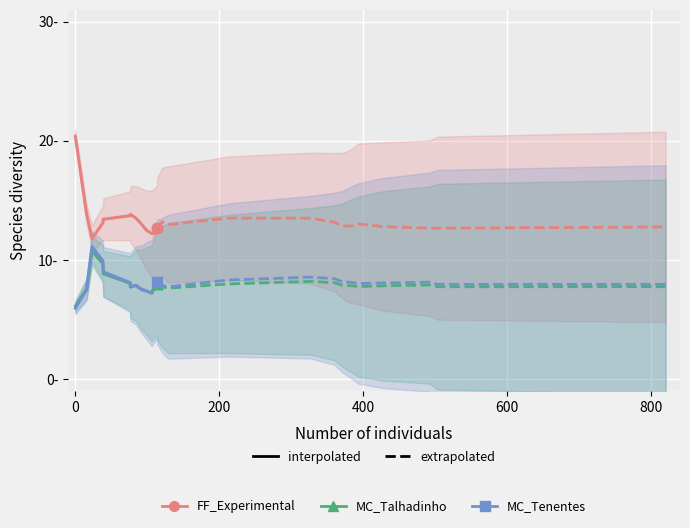

Which series has the largest total across all categories?

FF_Experimental